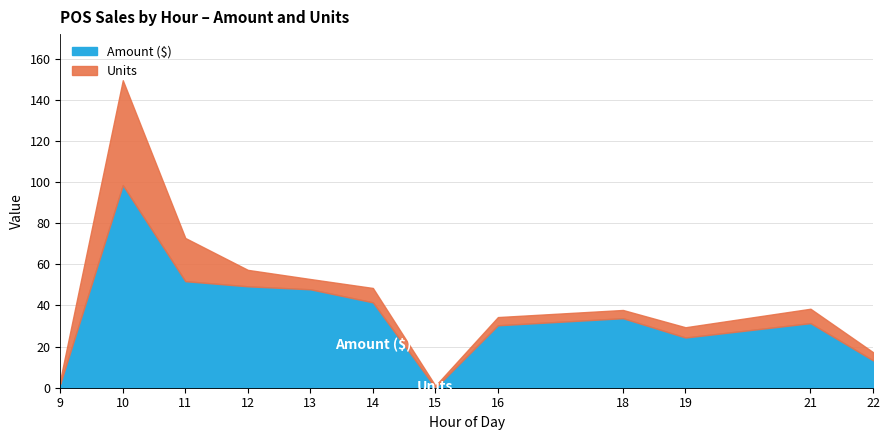

The value of Units at 21 is 11.3. True or false?

False